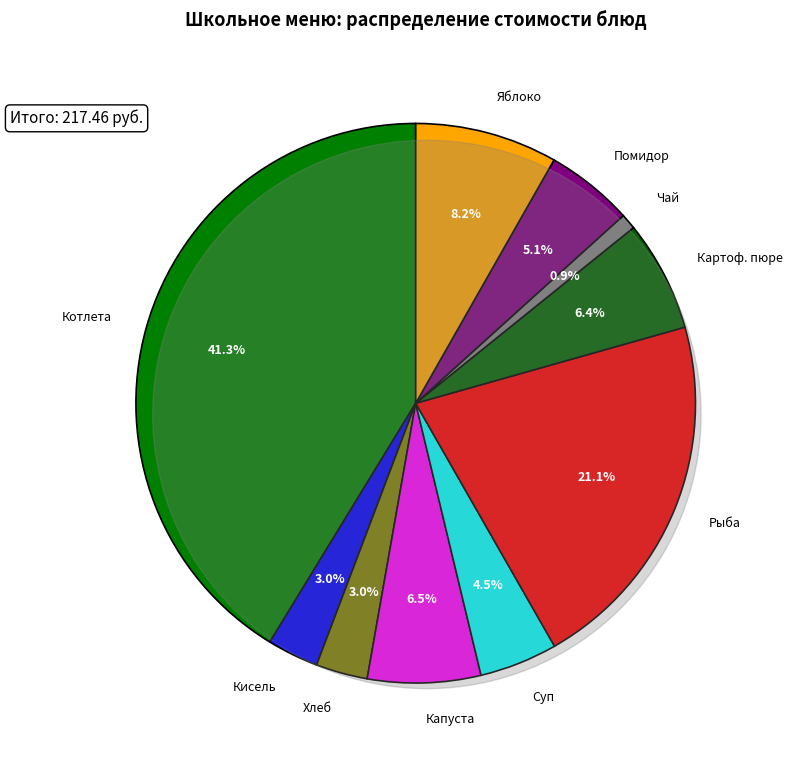

How many segments does this pie chart have?

10